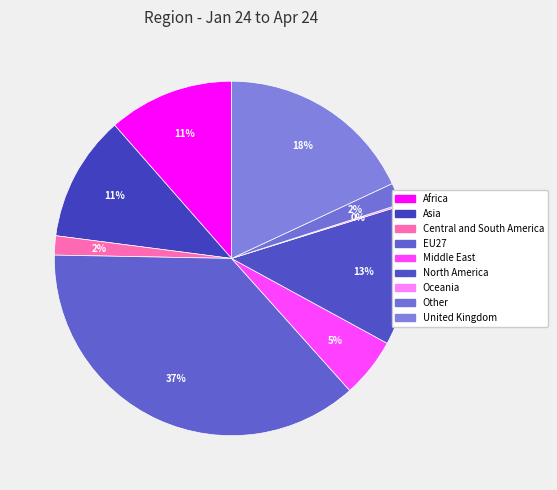

What portion of the pie excludes EU27?

63.1%